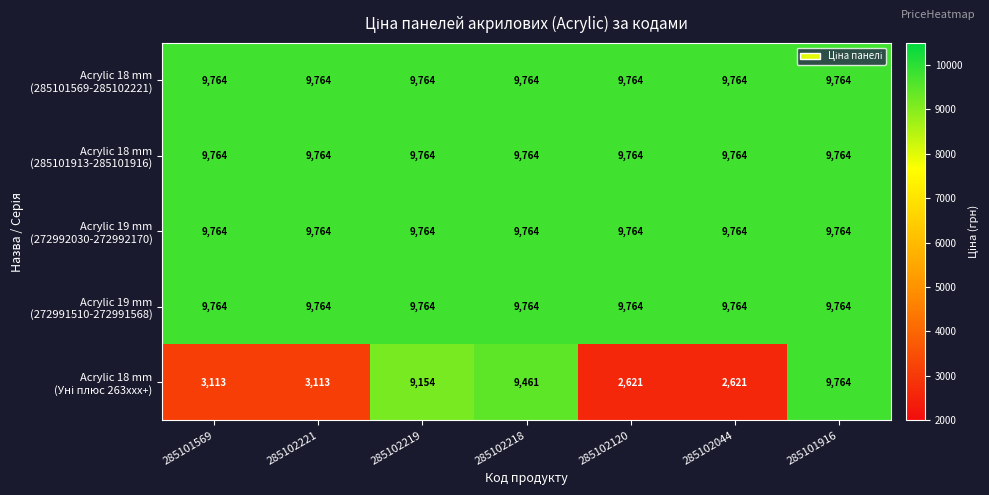

What is the maximum value shown in the chart?

9764